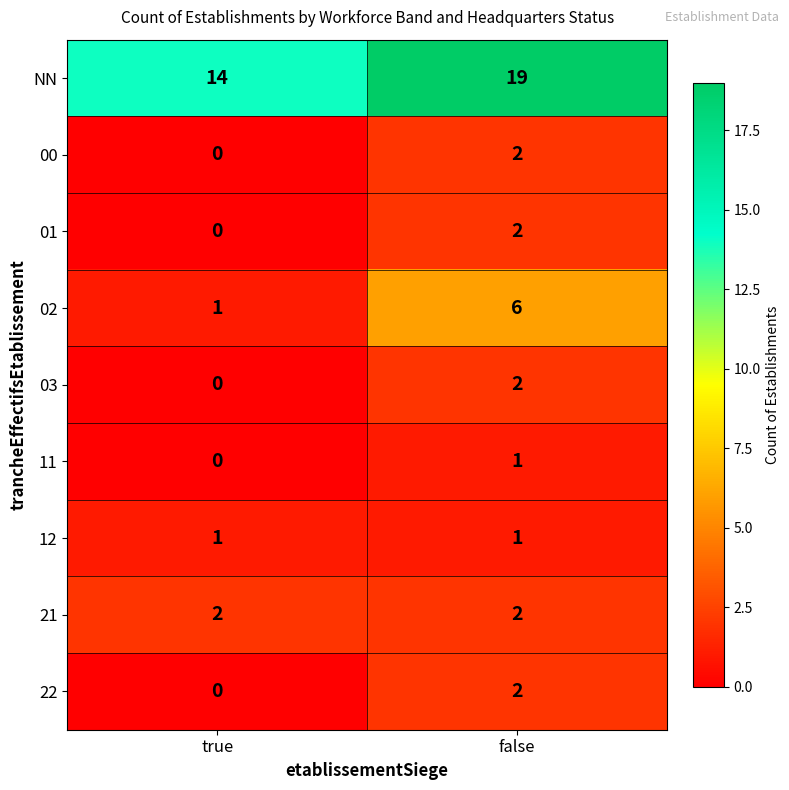

Which series has the largest total across all categories?

NN